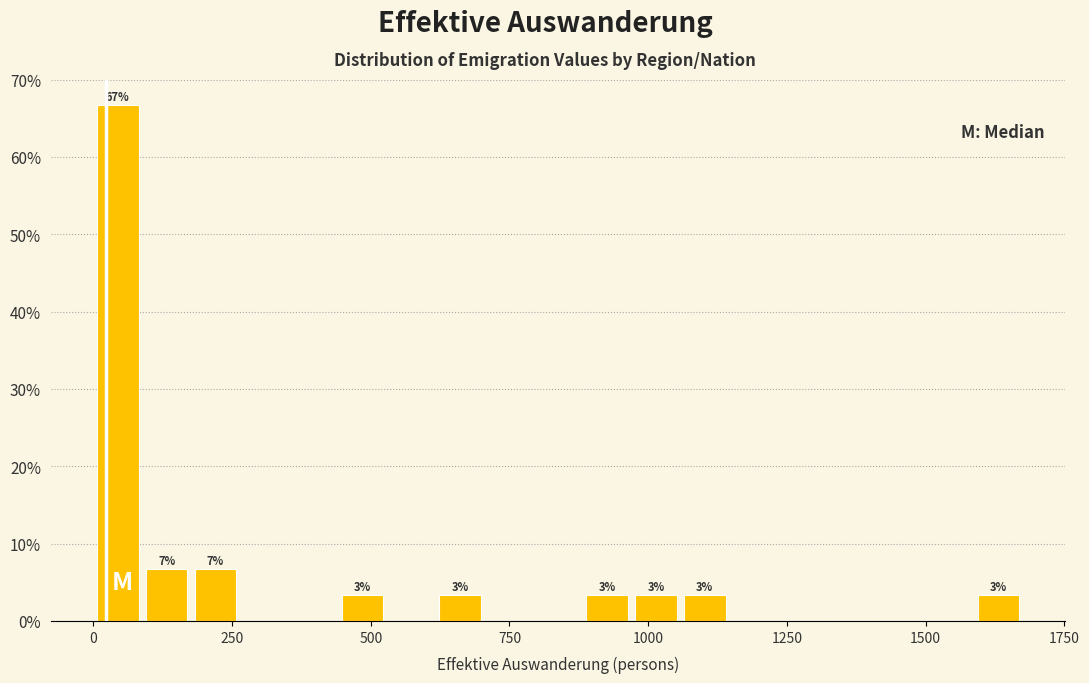

Read against the x-axis, roughly where is the centre of the tallest bar?

50